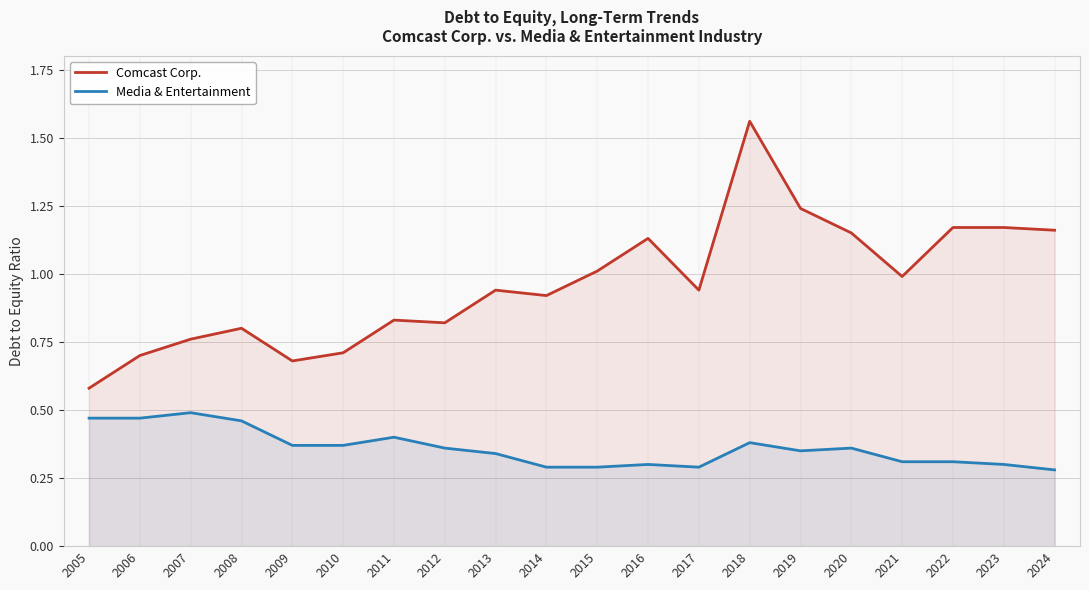

What value does the Comcast Corp. series have at 2019?

1.2